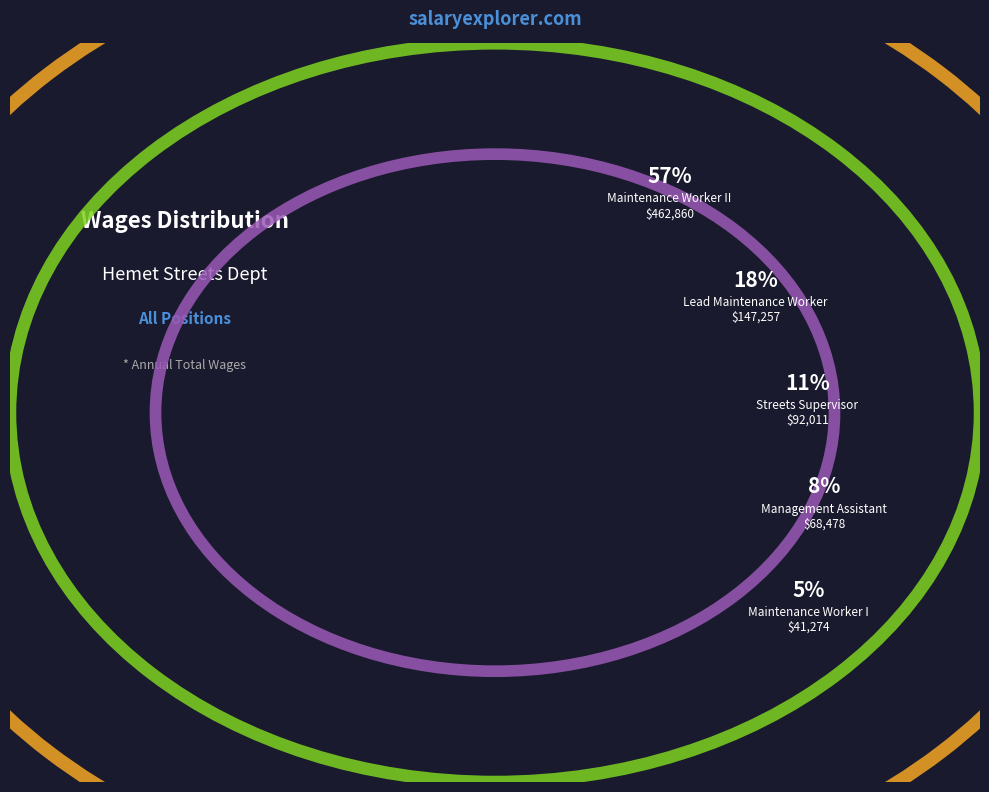

What is the largest slice in the pie chart?

Maintenance Worker II